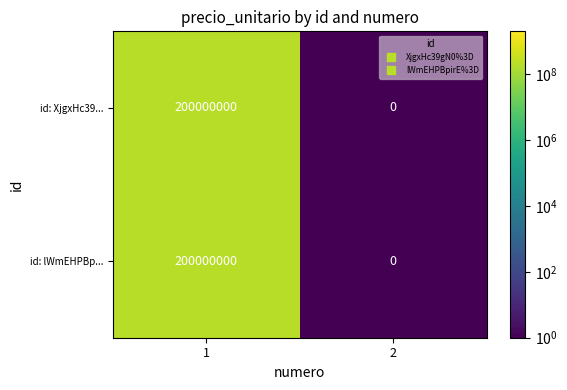

What is the greatest value displayed?

200000000